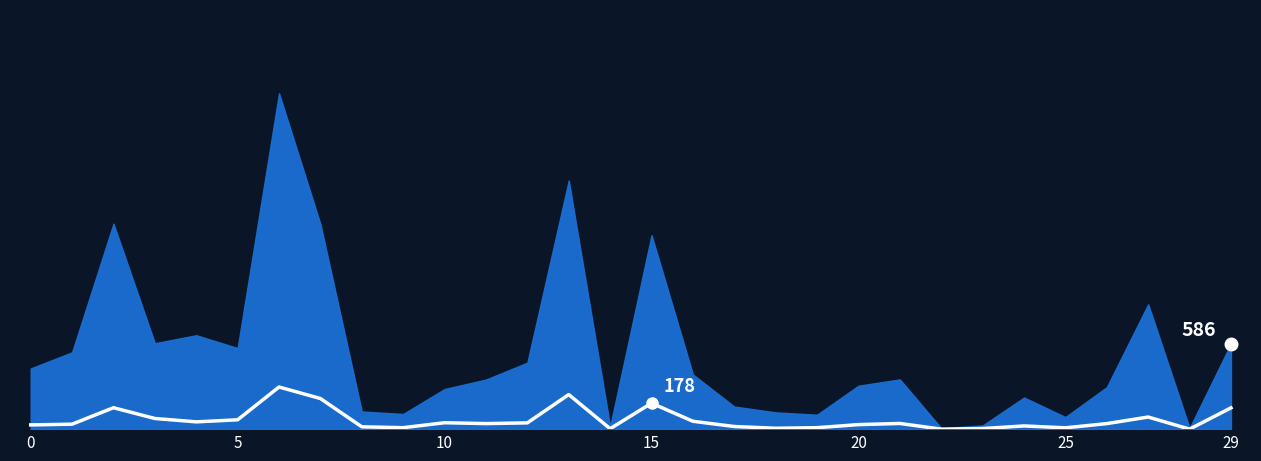

What is the label of the 13th point from the left?

12